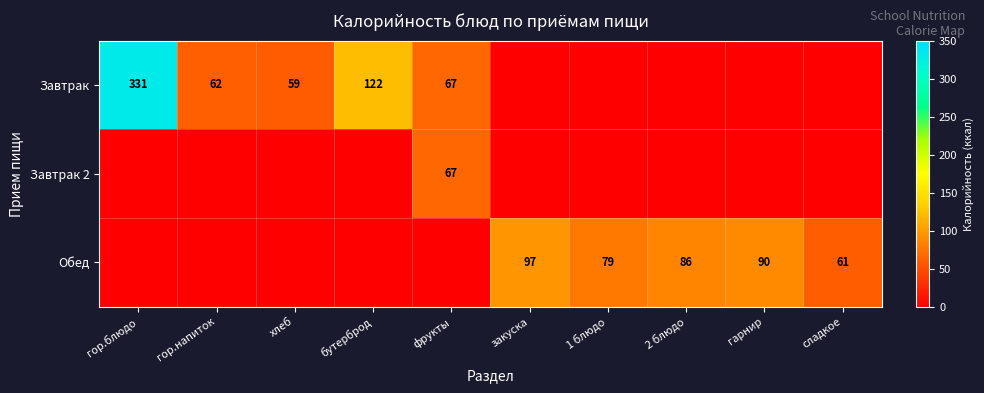

What is the difference between the highest and lowest values at гор.напиток?

62